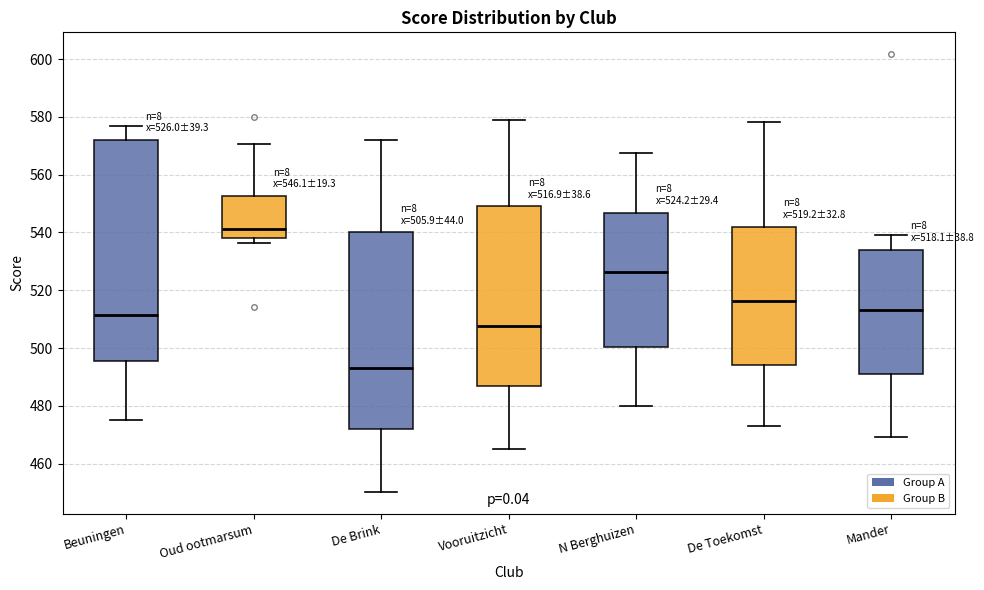

Comparing the boxes themselves (not the whiskers), which one is the tallest?

Beuningen